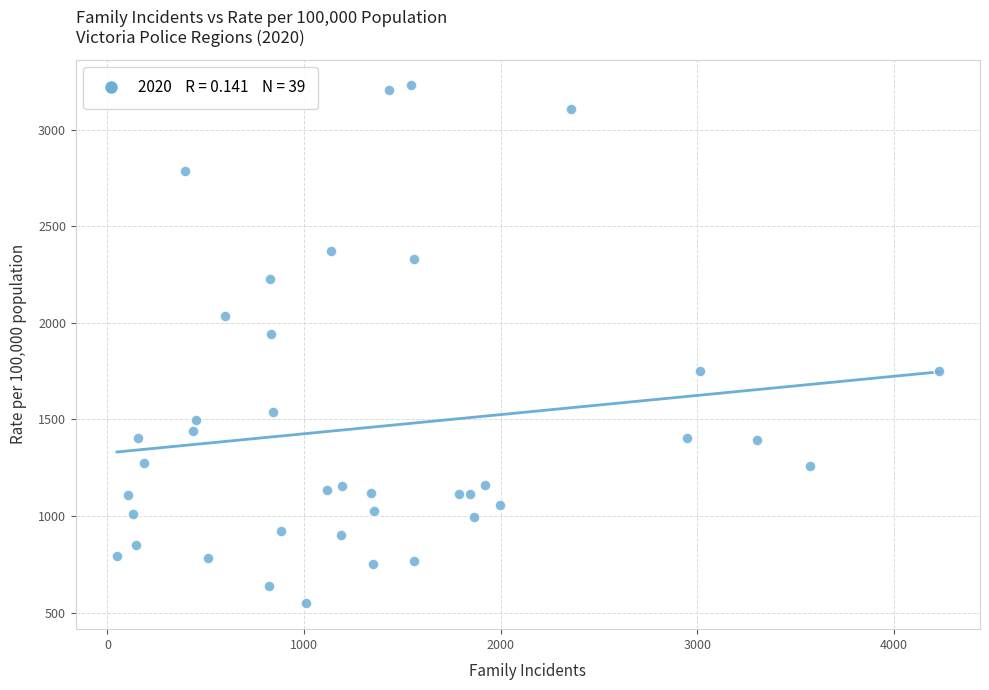

What is the range of X values (max minus min)?

4181.0